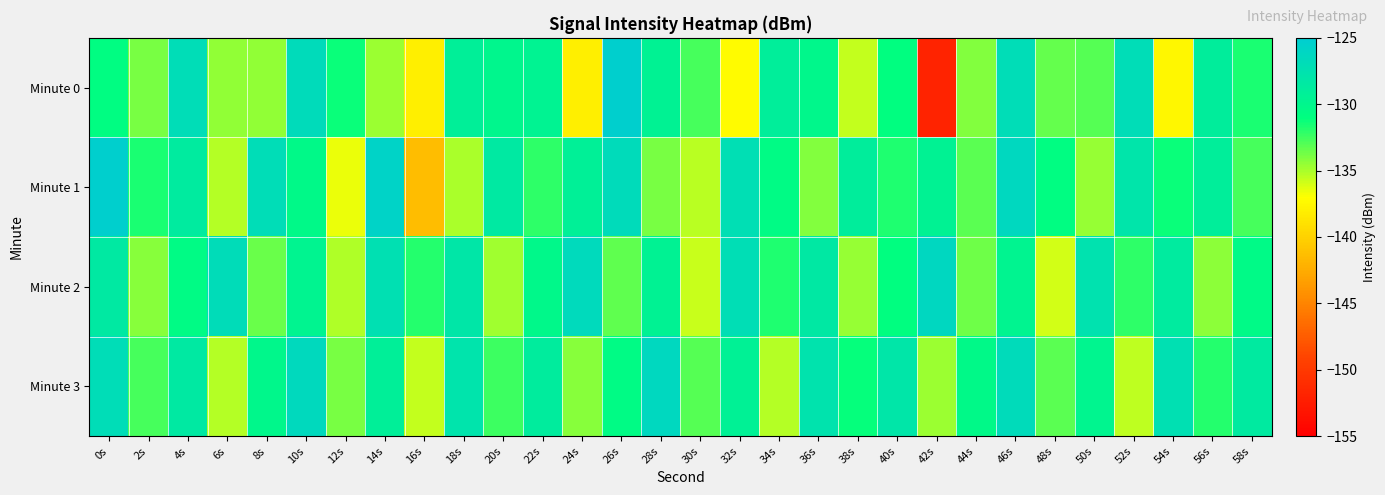

Reading right to left, what are all the values shown in this chart?

Minute 0: 58s=-131.6	56s=-128.9	54s=-137.5	52s=-127.0	50s=-133.0	48s=-133.4	46s=-127.0	44s=-134.1	42s=-151.9	40s=-130.9	38s=-135.7	36s=-130.1	34s=-129.1	32s=-137.3	30s=-132.6	28s=-129.5	26s=-125.3	24s=-138.0	22s=-129.6	20s=-130.0	18s=-129.2	16s=-138.0	14s=-134.7	12s=-131.2	10s=-126.7	8s=-134.5	6s=-134.4	4s=-126.9	2s=-133.8	0s=-130.8
Minute 1: 58s=-132.7	56s=-129.1	54s=-131.3	52s=-127.9	50s=-134.6	48s=-130.8	46s=-126.4	44s=-133.2	42s=-129.5	40s=-131.7	38s=-128.9	36s=-134.1	34s=-130.6	32s=-127.2	30s=-135.4	28s=-133.8	26s=-126.7	24s=-129.3	22s=-132.1	20s=-128.5	18s=-135.0	16s=-141.4	14s=-125.8	12s=-136.5	10s=-130.3	8s=-126.9	6s=-135.3	4s=-128.6	2s=-131.6	0s=-125.3
Minute 2: 58s=-130.5	56s=-134.3	54s=-128.7	52s=-132.1	50s=-127.5	48s=-135.9	46s=-129.8	44s=-133.6	42s=-126.2	40s=-130.9	38s=-134.5	36s=-128.3	34s=-131.7	32s=-127.1	30s=-135.7	28s=-129.5	26s=-133.3	24s=-126.6	22s=-130.2	20s=-134.8	18s=-128.1	16s=-131.9	14s=-127.3	12s=-135.1	10s=-129.7	8s=-133.5	6s=-126.8	4s=-130.6	2s=-134.2	0s=-128.4
Minute 3: 58s=-128.6	56s=-131.8	54s=-127.3	52s=-135.5	50s=-129.9	48s=-133.1	46s=-126.7	44s=-130.3	42s=-134.7	40s=-128.0	38s=-131.2	36s=-127.6	34s=-135.2	32s=-129.4	30s=-133.0	28s=-126.3	26s=-130.6	24s=-134.2	22s=-128.8	20s=-132.4	18s=-127.8	16s=-135.6	14s=-129.2	12s=-133.8	10s=-126.5	8s=-130.1	6s=-135.3	4s=-128.5	2s=-132.7	0s=-126.9